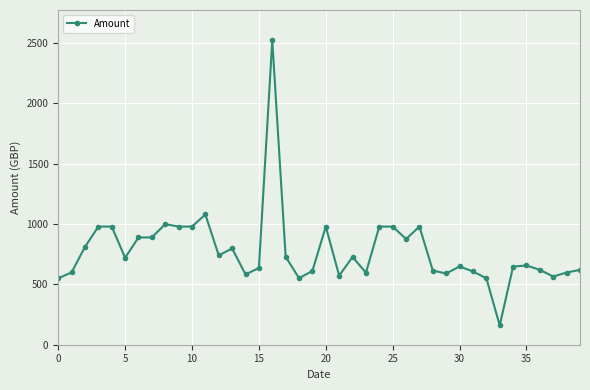

True or false: the data has more than 2 interior local peaks.

True